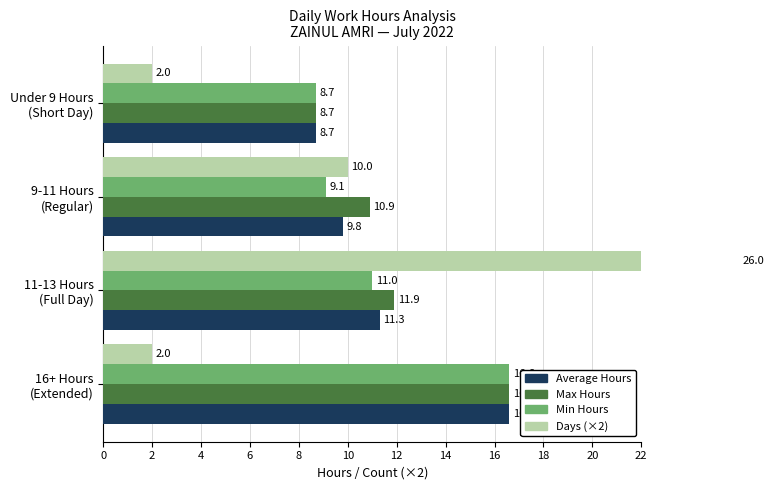

How many values in the Min Hours series are below 11?

2